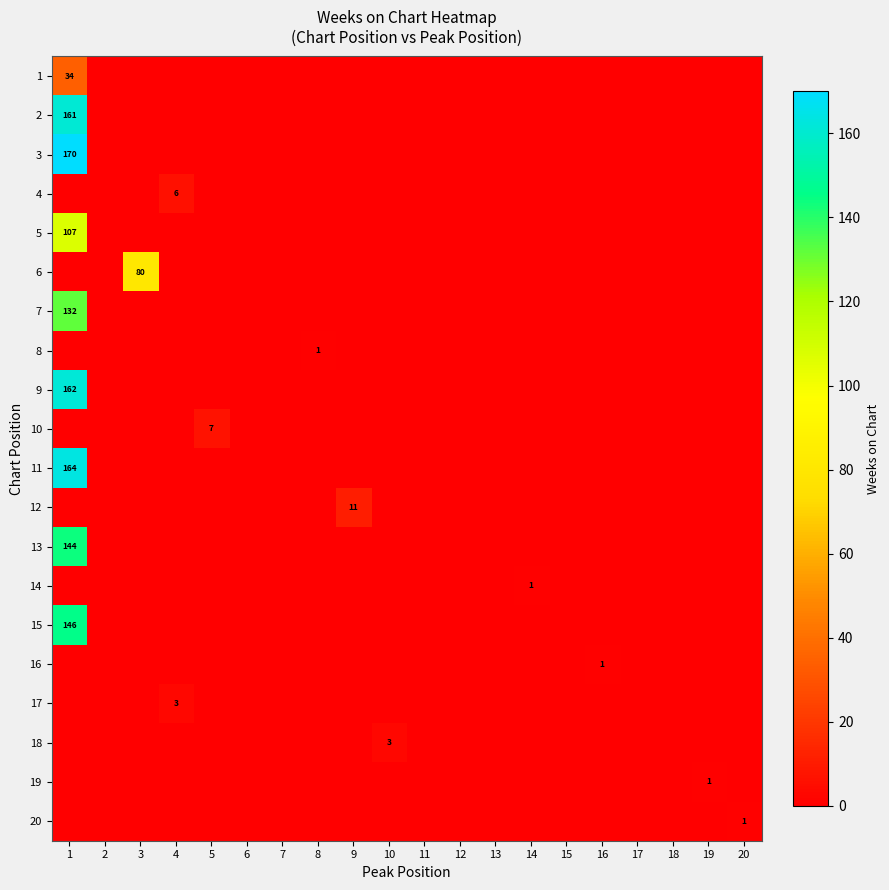

How many data points in 13 are above 0?

1